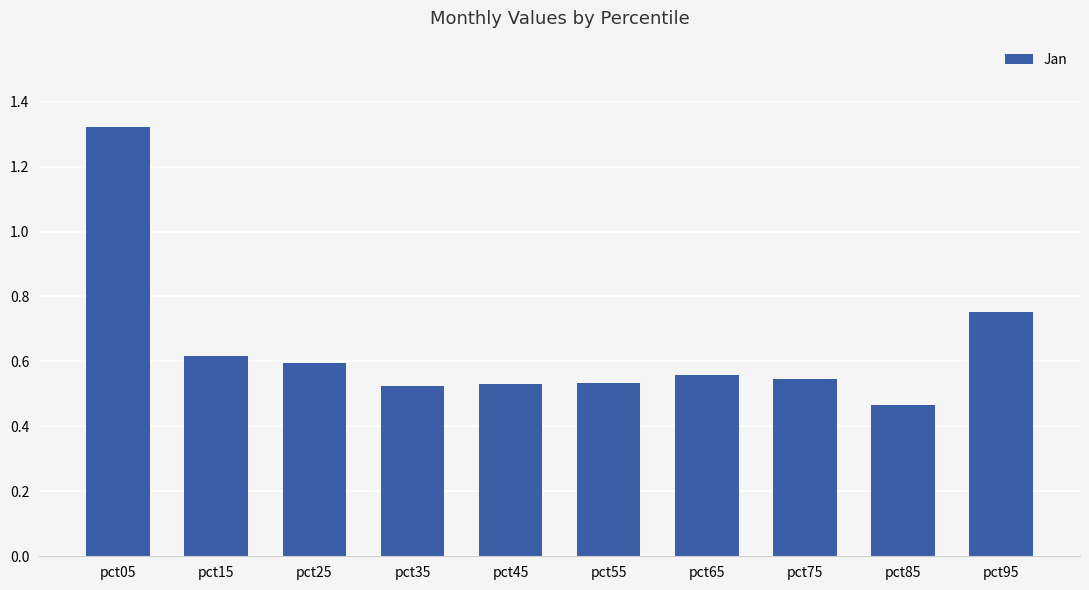

The value at pct65 is 0.8. True or false?

False